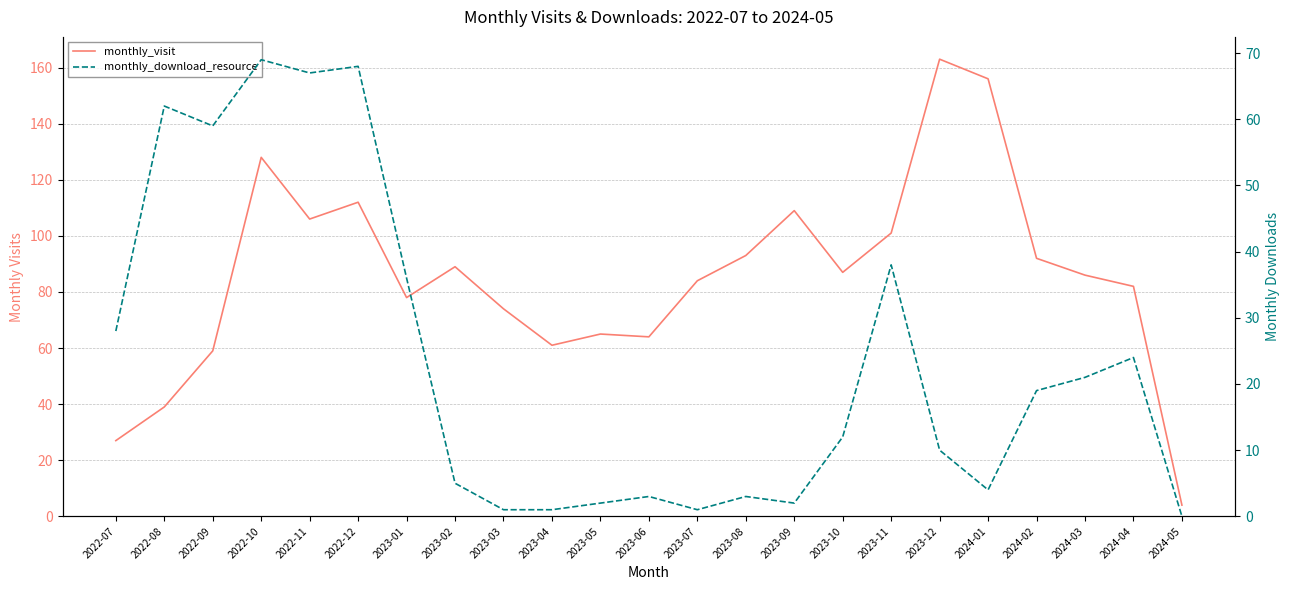

Reading left to right, extract all data points from this chart.

monthly_visit: 27	39	59	128	106	112	78	89	74	61	65	64	84	93	109	87	101	163	156	92	86	82	4
monthly_download_resource: 28	62	59	69	67	68	36	5	1	1	2	3	1	3	2	12	38	10	4	19	21	24	0